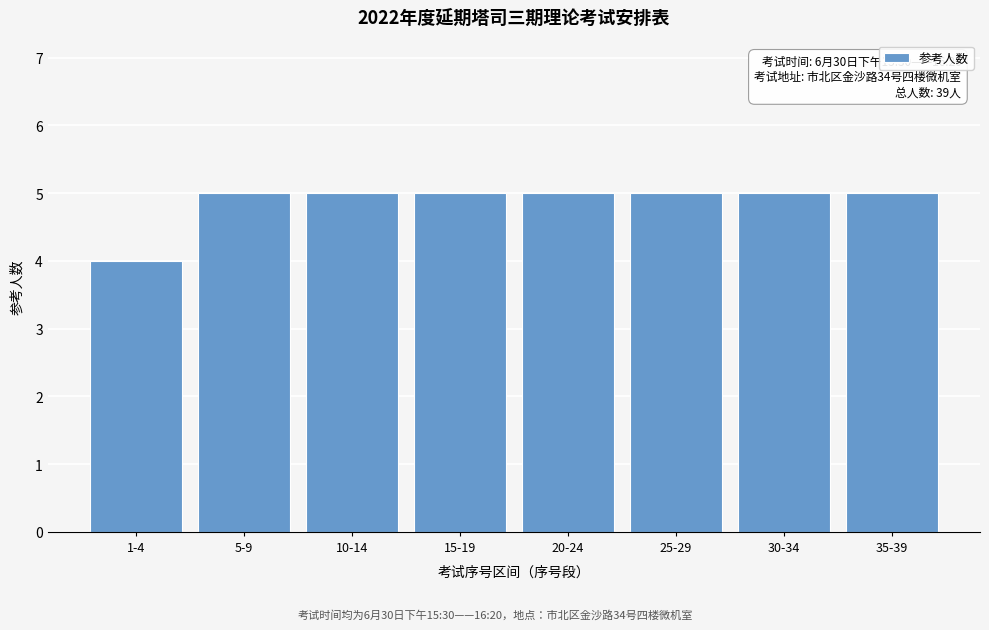

Reading left to right, transcribe all the data shown in this chart.

1-4=4	5-9=5	10-14=5	15-19=5	20-24=5	25-29=5	30-34=5	35-39=5